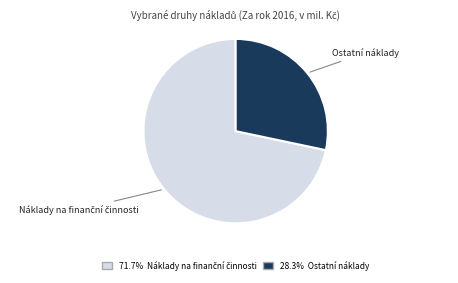

Does any single category account for the majority?

Yes